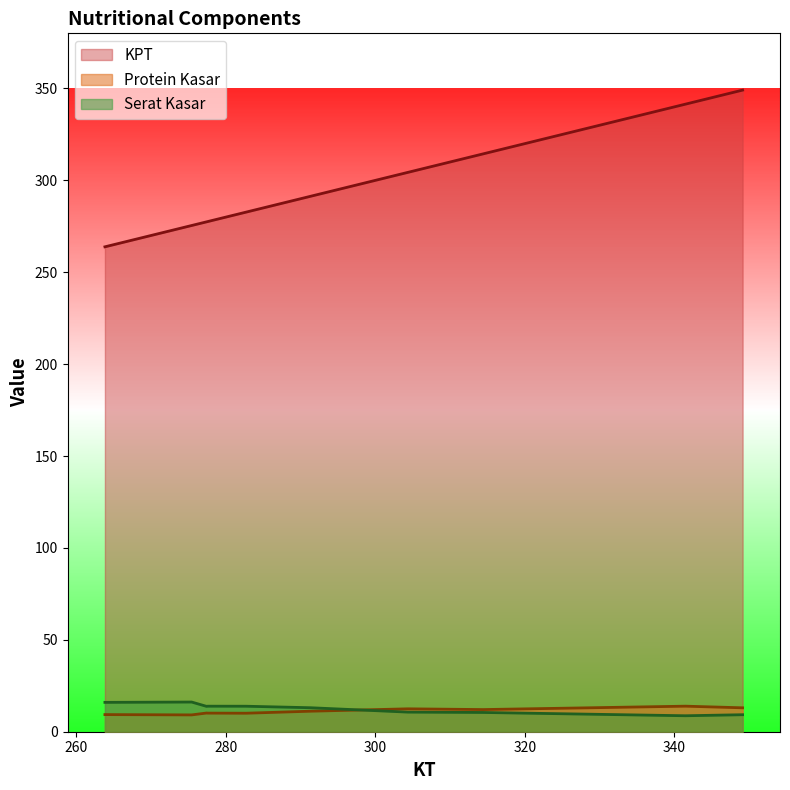

Which category has the lowest value in the Serat Kasar series?

341.47